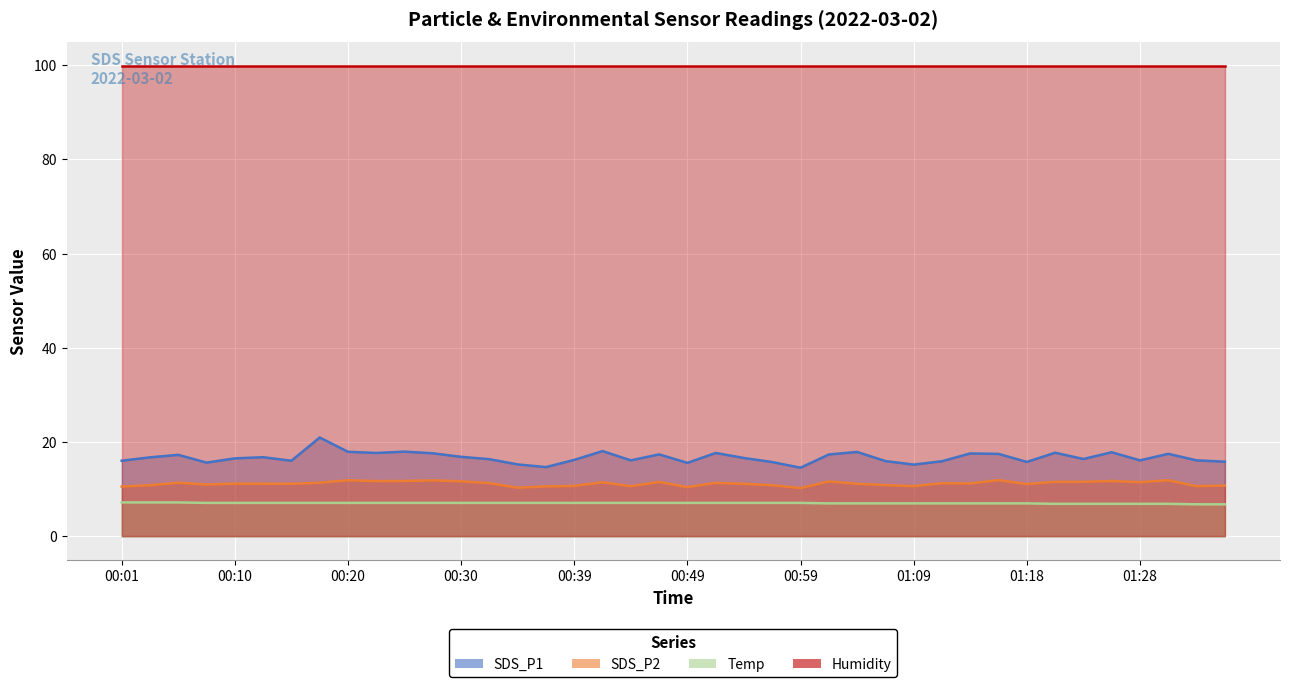

At which label does Temp first exceed 7?

00:01